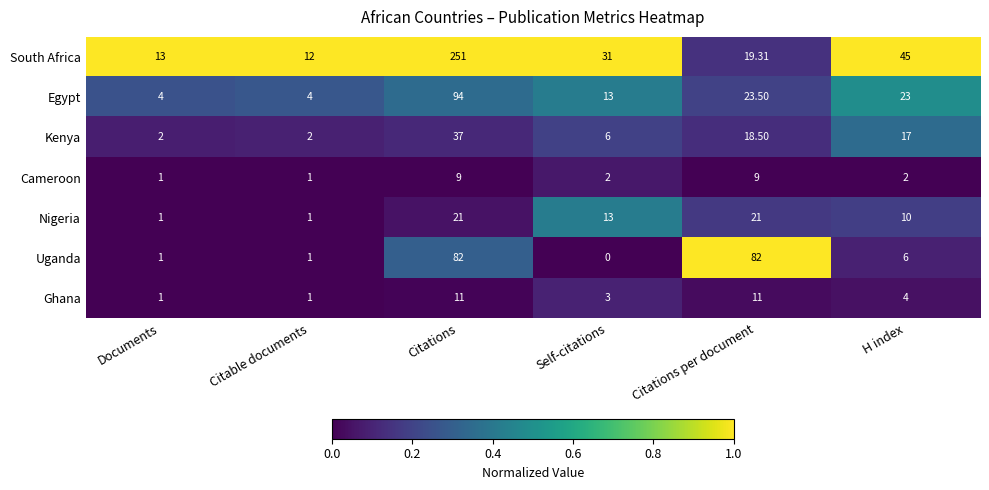

At which category is the sum across all series the highest?

Citations